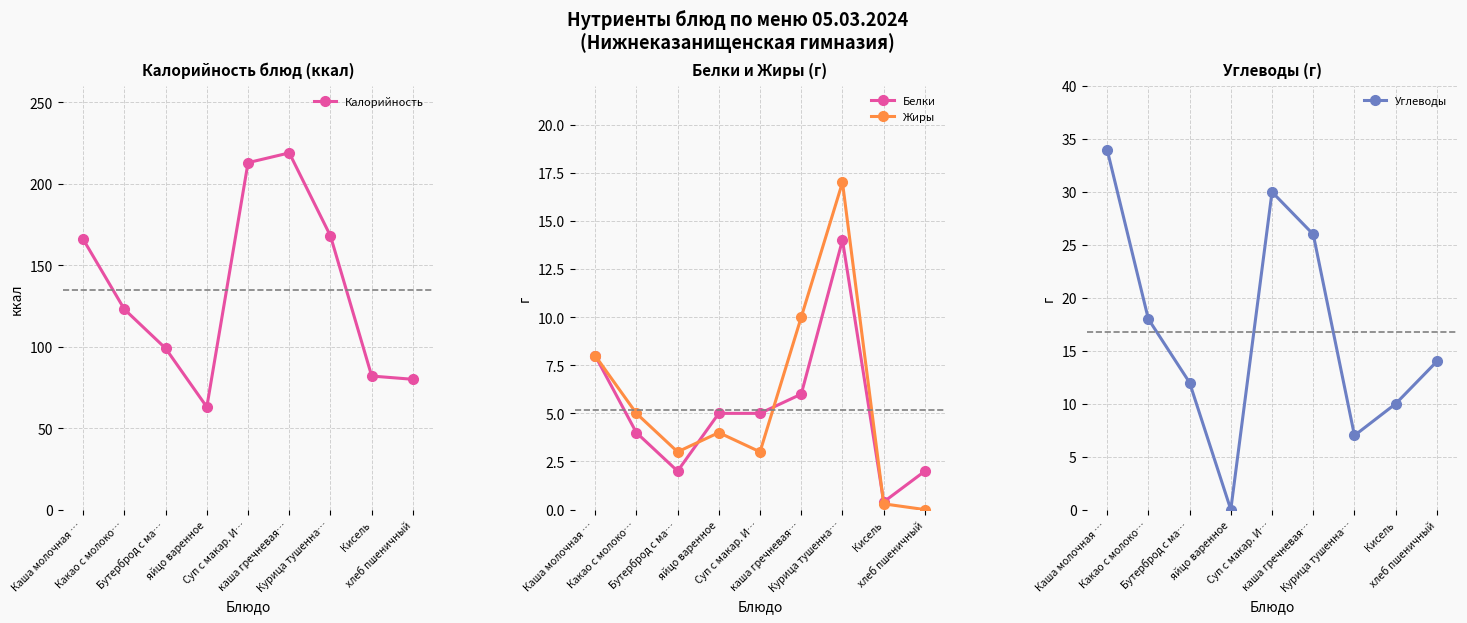

Does the chart have visible grid lines?

Yes